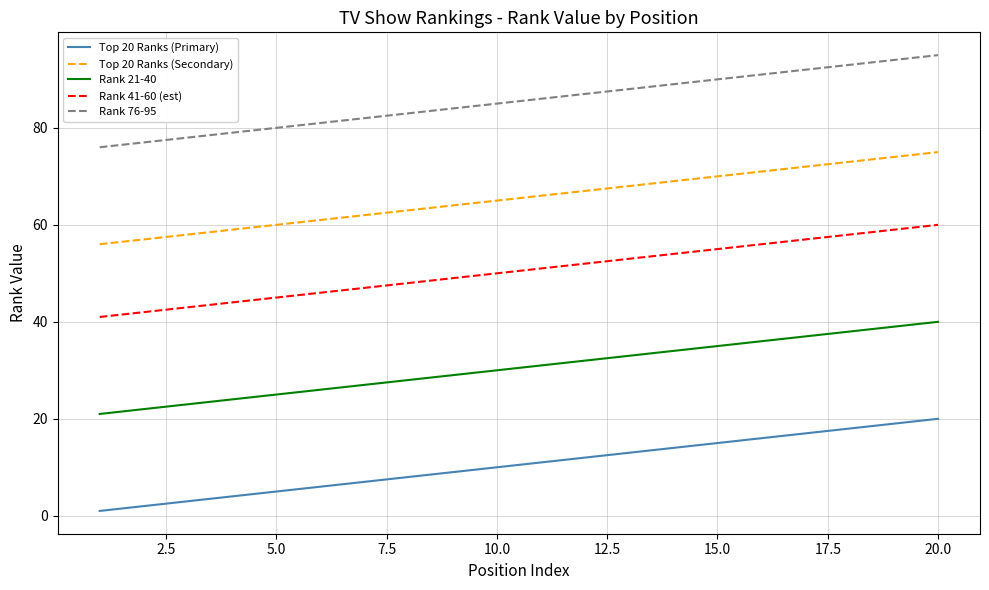

Which series has the largest total across all categories?

Rank 76-95